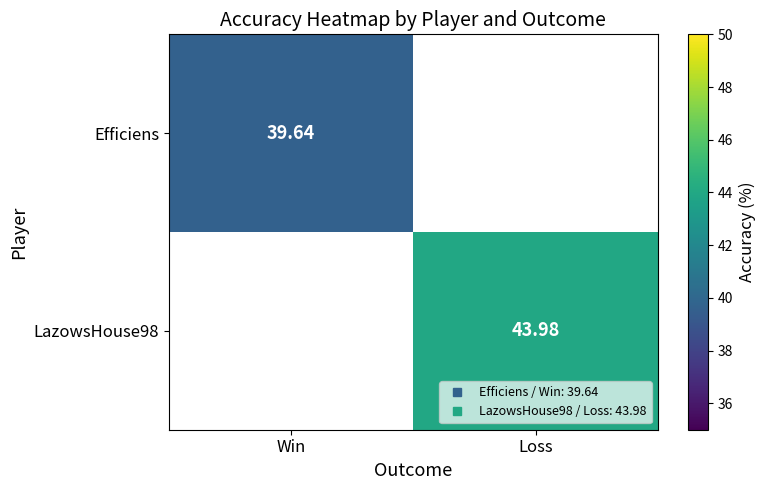

At how many categories does at least one series exceed 43?

1